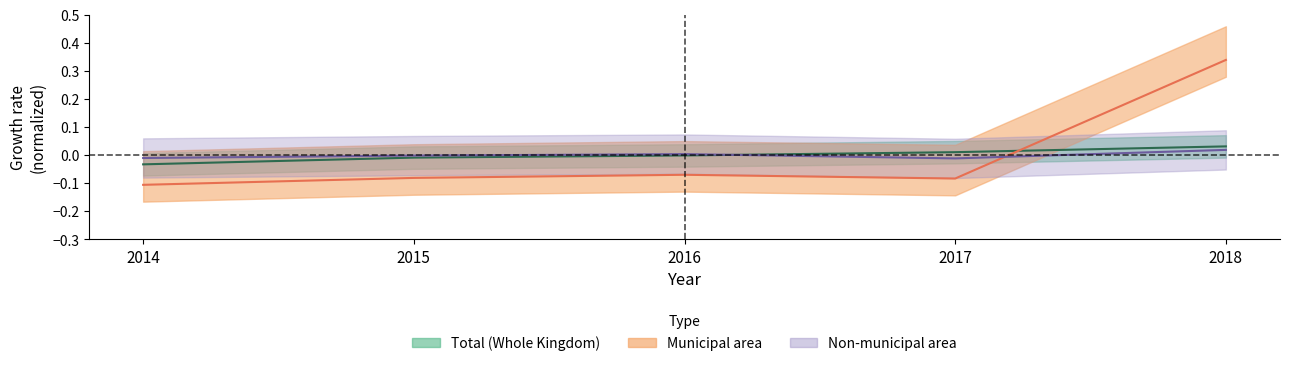

The value of Municipal area at 2015 is -0.1. True or false?

True